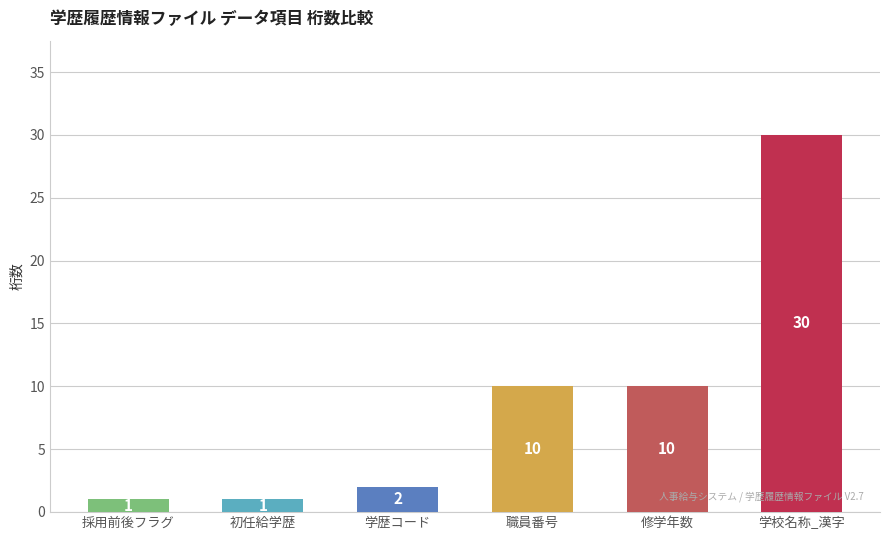

Count the number of data series in this chart.

1